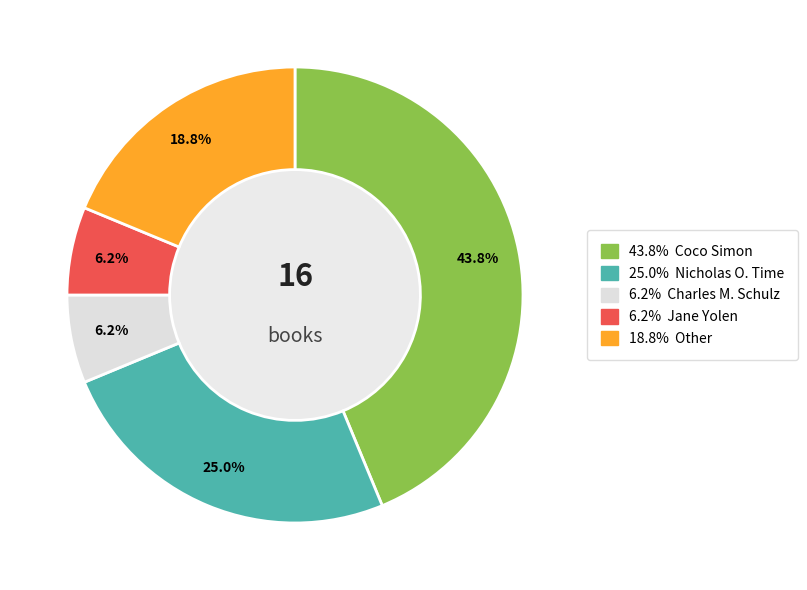

Is there any slice that represents more than half of the pie?

No